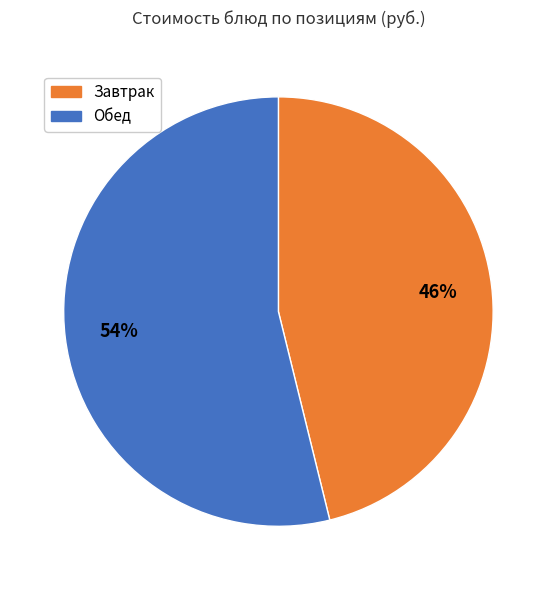

Is there a majority slice in this chart?

Yes